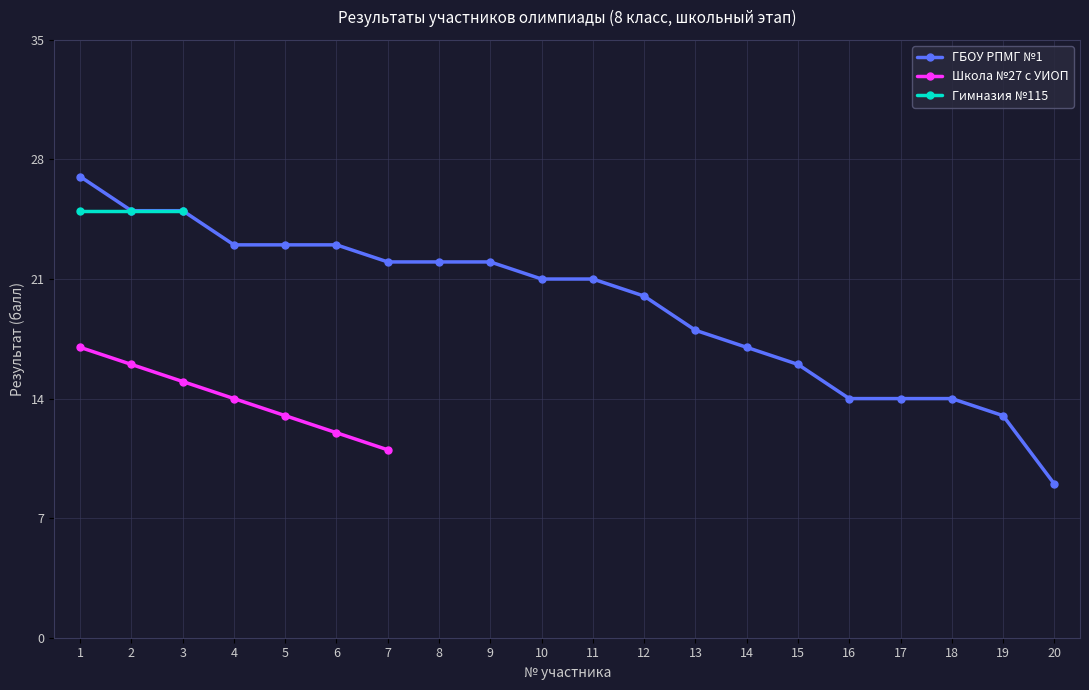

Reading left to right, transcribe all the data shown in this chart.

ГБОУ РПМГ №1: 27	25	25	23	23	23	22	22	22	21	21	20	18	17	16	14	14	14	13	9
Школа №27 с УИОП: 17	16	15	14	13	12	11	0	0	0	0	0	0	0	0	0	0	0	0	0
Гимназия №115: 25	25	25	0	0	0	0	0	0	0	0	0	0	0	0	0	0	0	0	0